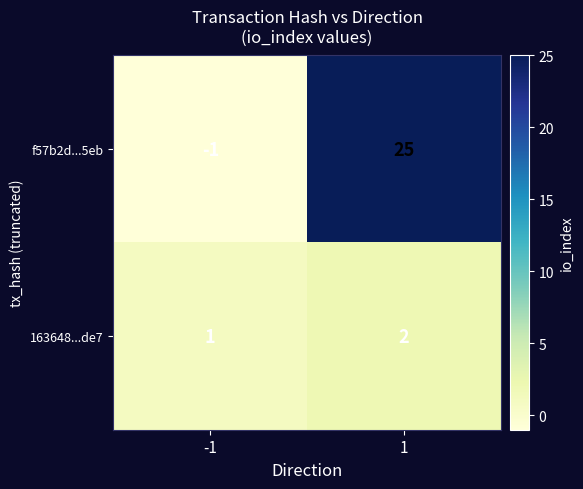

Reading left to right, extract all data points from this chart.

f57b2d...5eb: -1=-1	1=25
163648...de7: -1=1	1=2